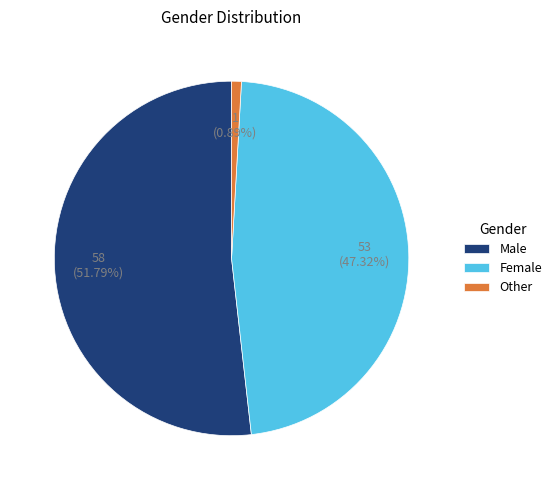

Which slice is the largest?

Male